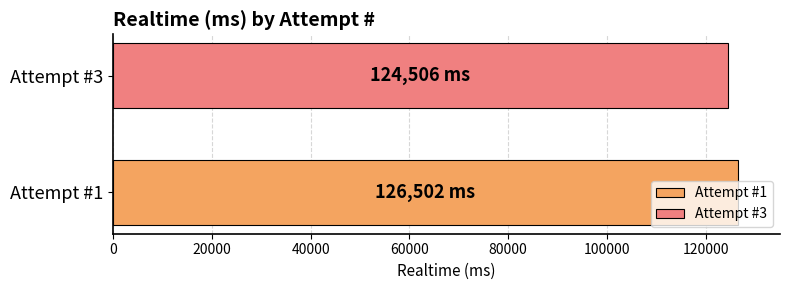

Which series has the largest range (max minus min)?

Attempt #1